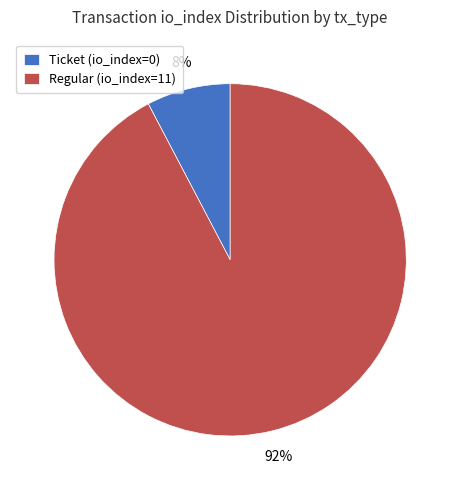

Is Regular (io_index=11) the majority of the pie?

Yes